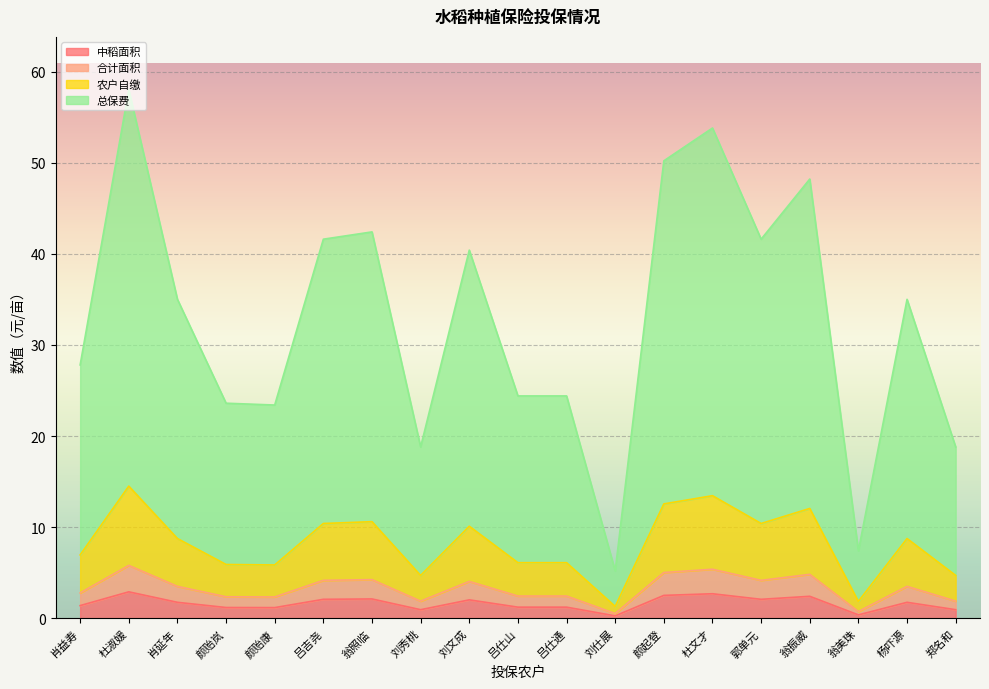

What is the sum of the 农户自缴 values at 颜贻康 and 杜文才?

19.3